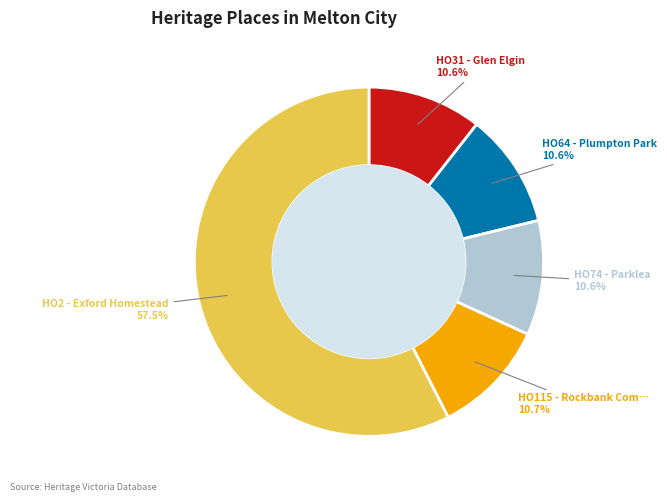

How many segments does this pie chart have?

5